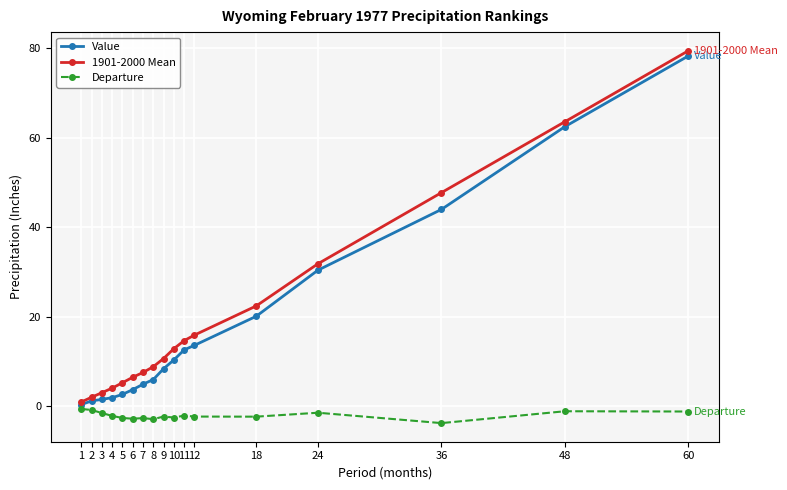

Is this an area chart (filled region under the line)?

No